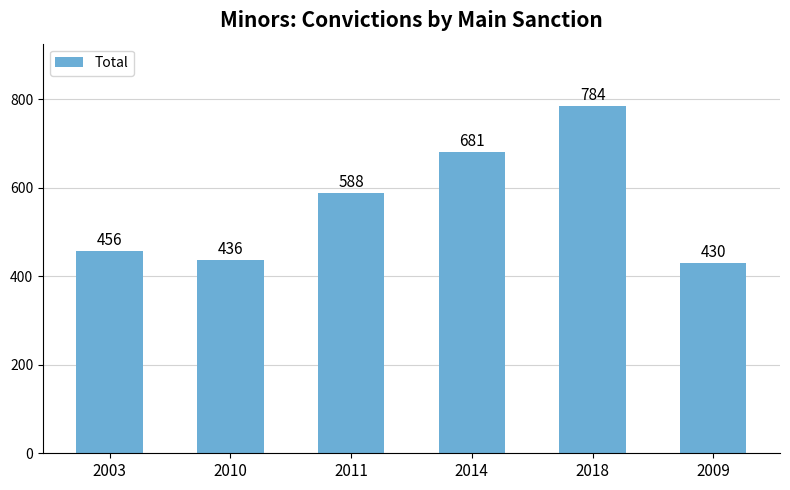

List the labels in order of value, smallest first.

2009, 2010, 2003, 2011, 2014, 2018